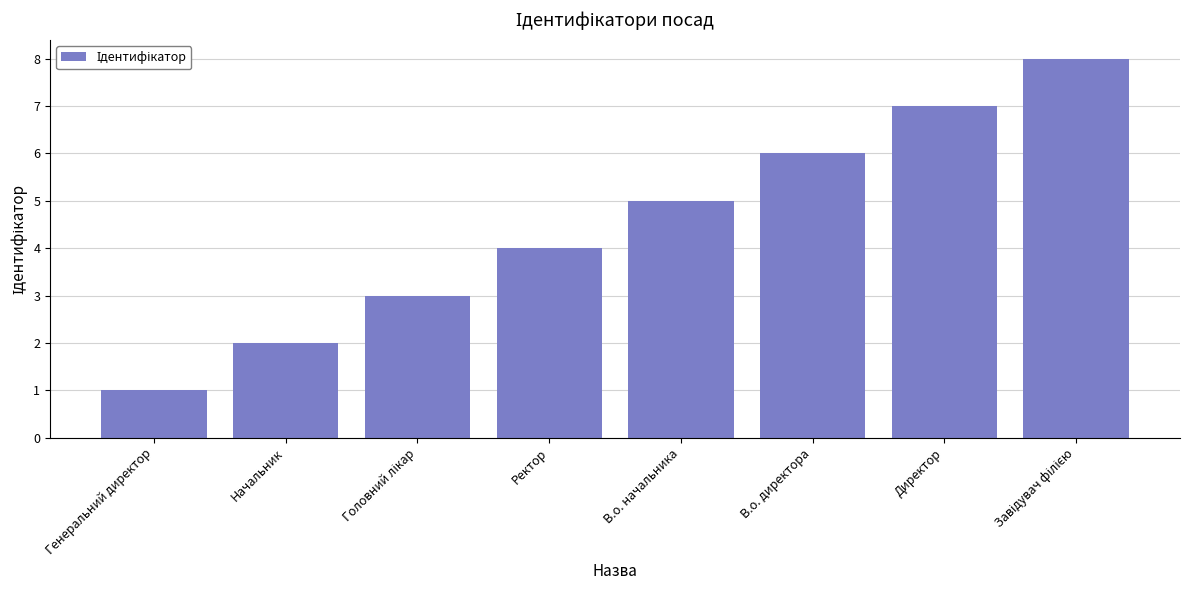

Where is the data nearest to the value 4?

Ректор